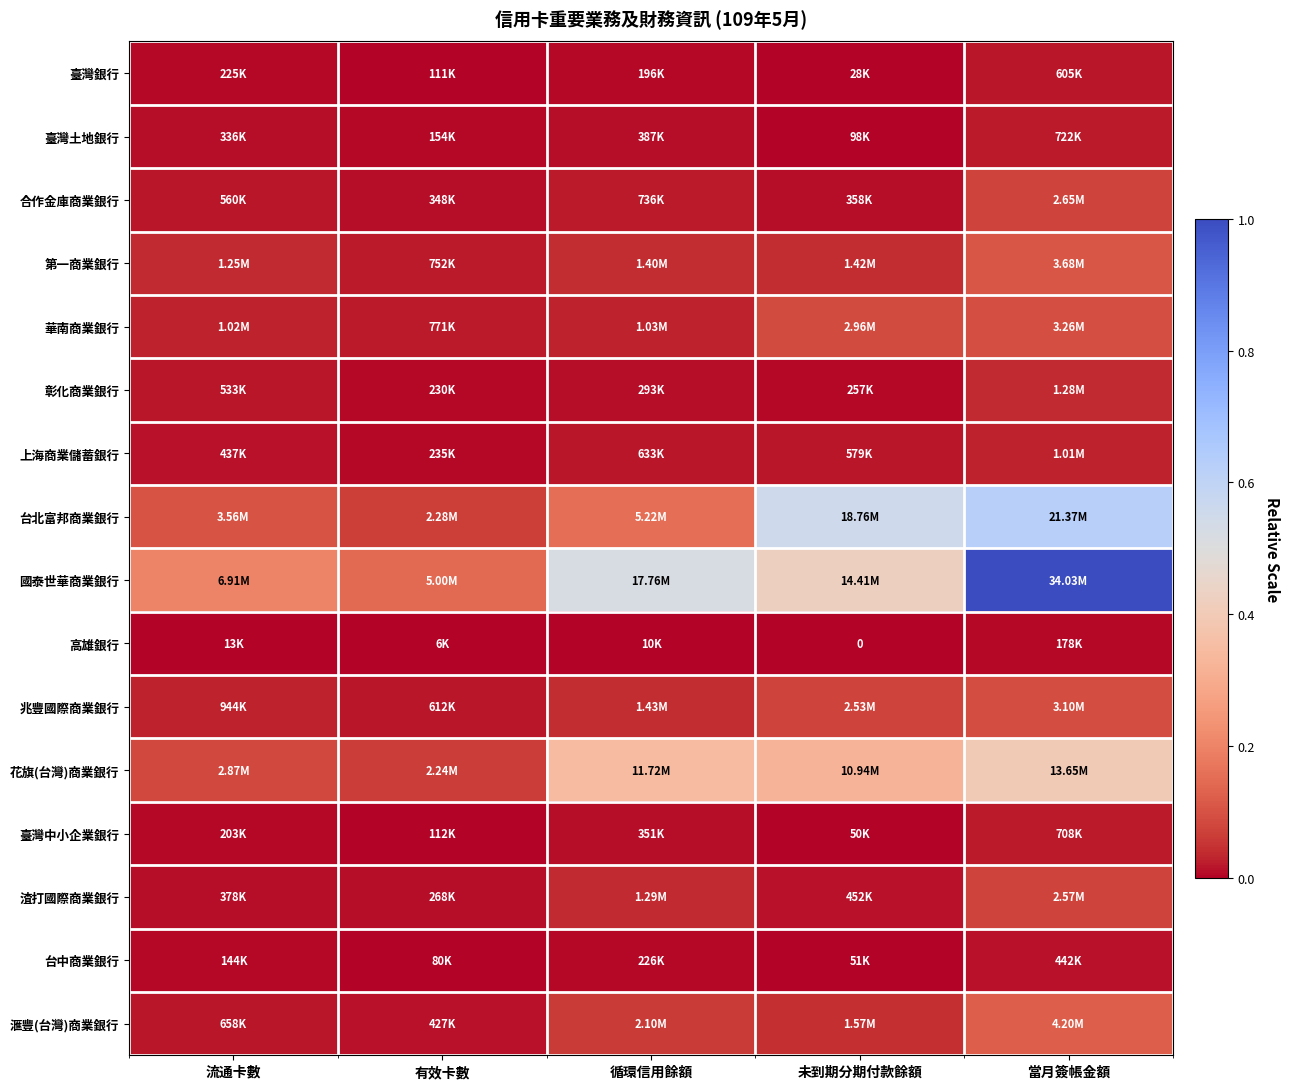

Where is 臺灣中小企業銀行 nearest to the value 0?

未到期分期付款餘額